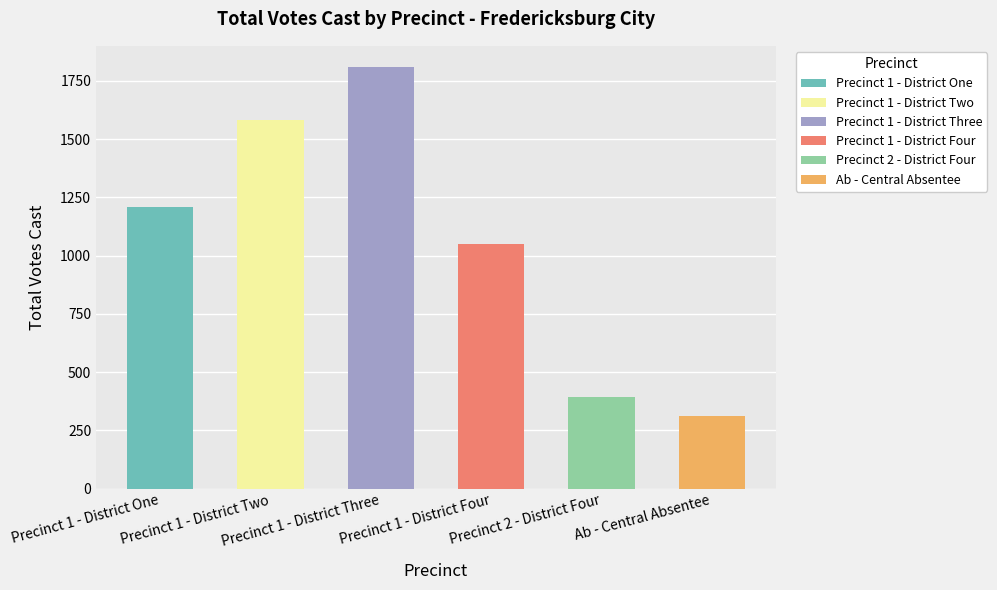

Is it true that the value at Precinct 2 - District Four is 667?

False